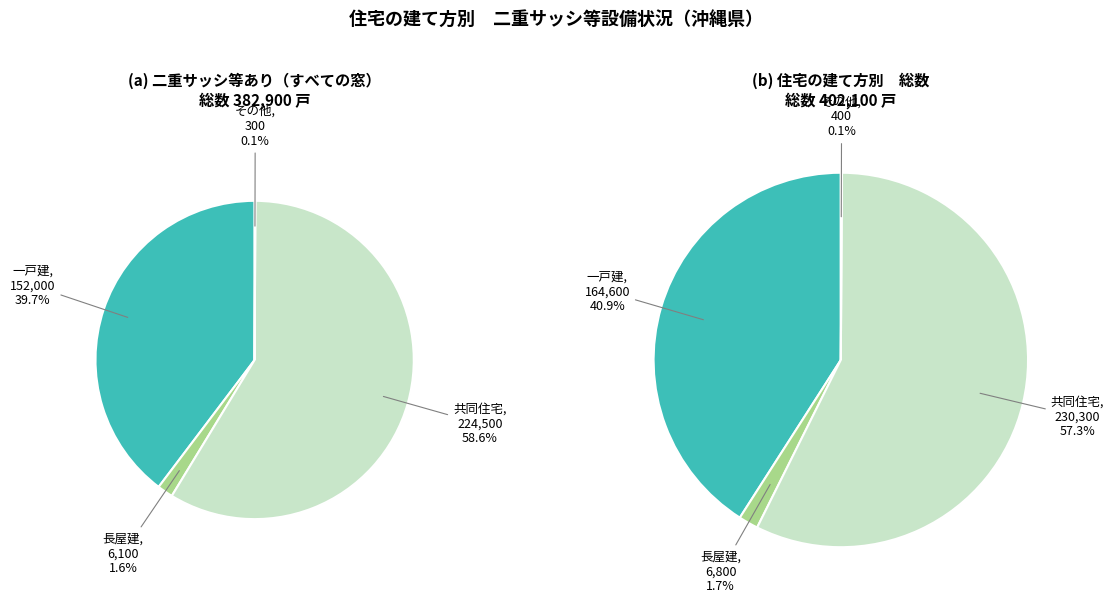

Which category has the smallest portion of the pie?

その他